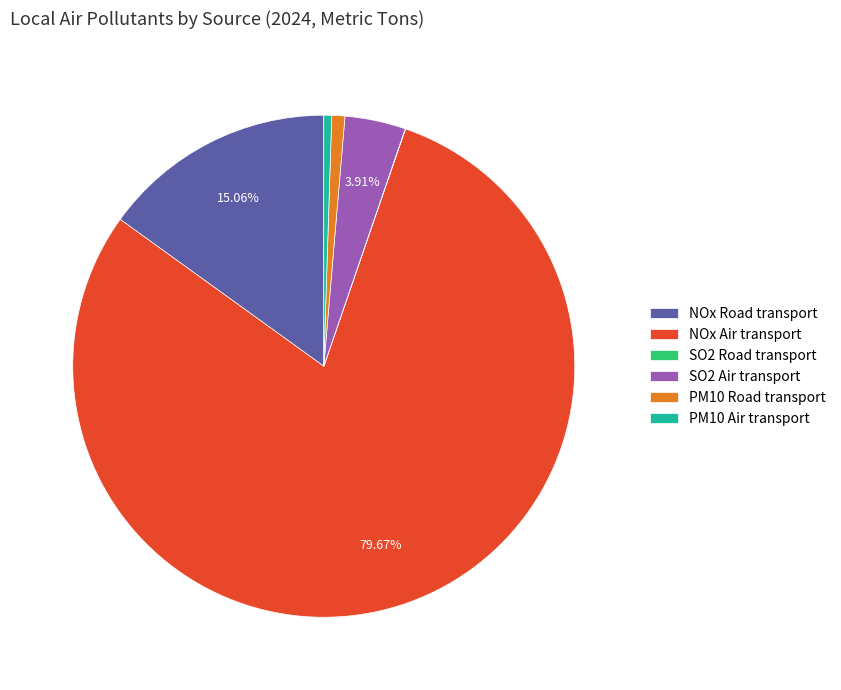

Is the sum of SO2 Air transport and NOx Air transport greater than half?

Yes